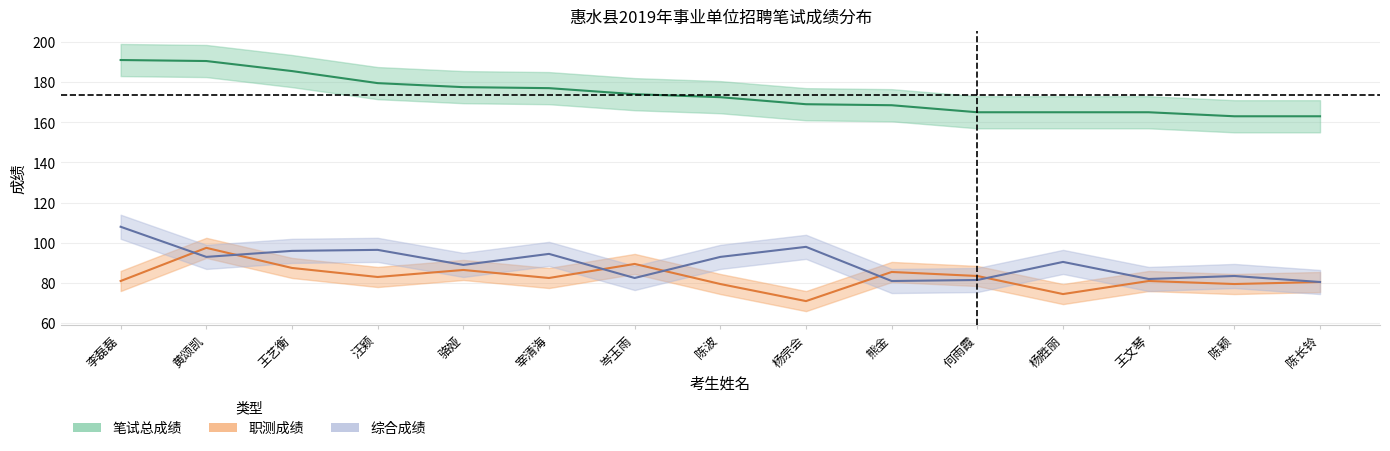

What is the minimum value shown in the chart?

71.0